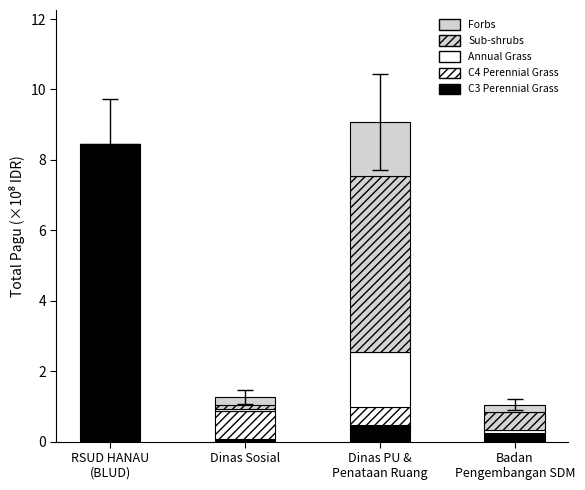

Between RSUD HANAU
(BLUD) and Dinas Sosial, which series saw the biggest shift?

C3 Perennial Grass